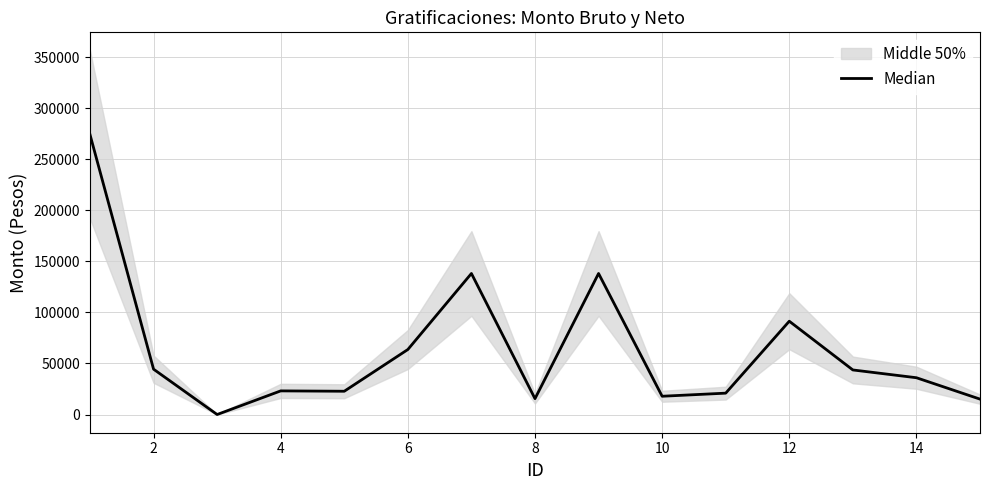

How many lines are shown in the chart?

1